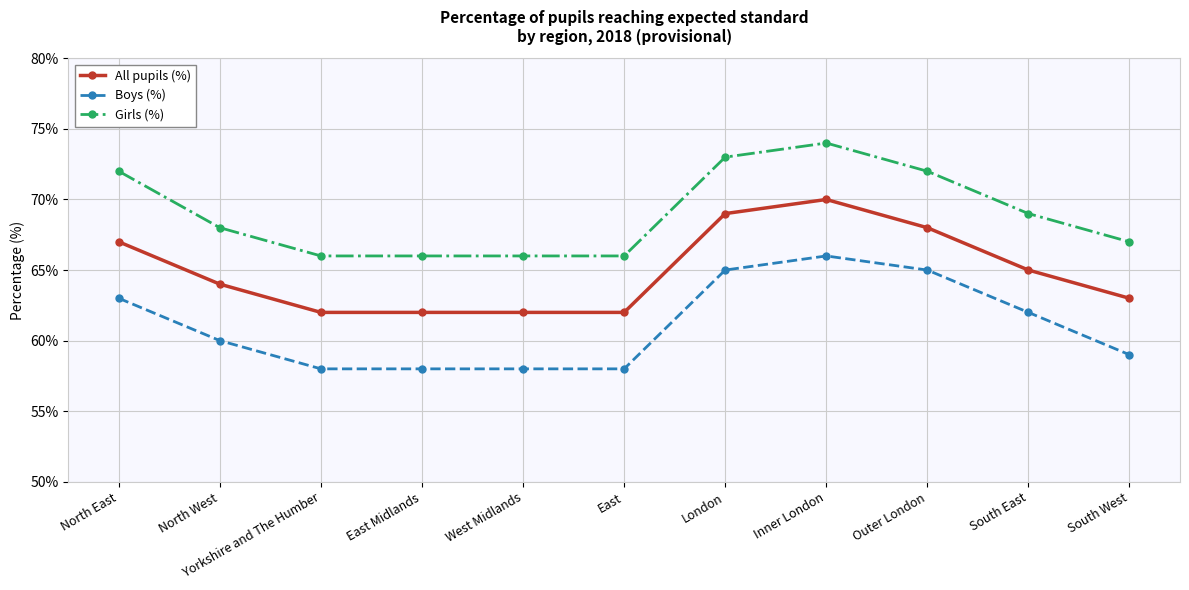

What are all the series names shown in the legend?

All pupils (%), Boys (%), Girls (%)